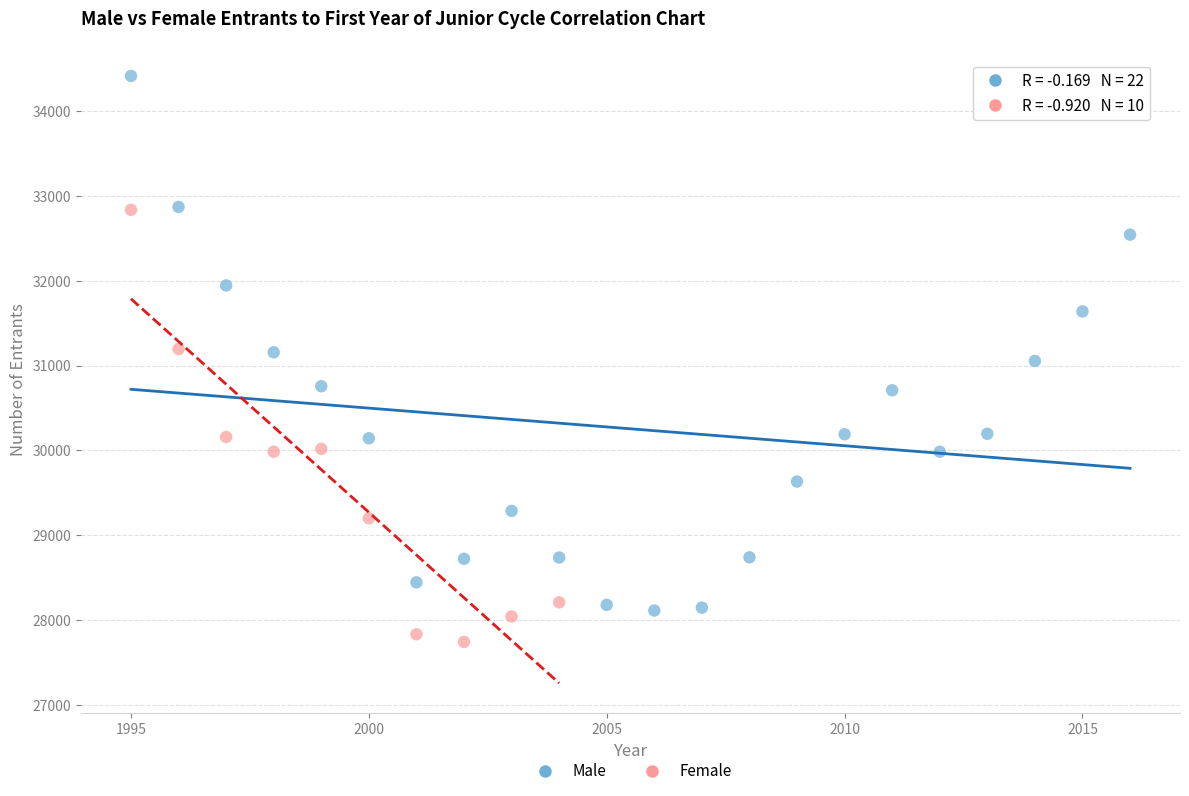

Which series has the largest Y range (max minus min)?

Male